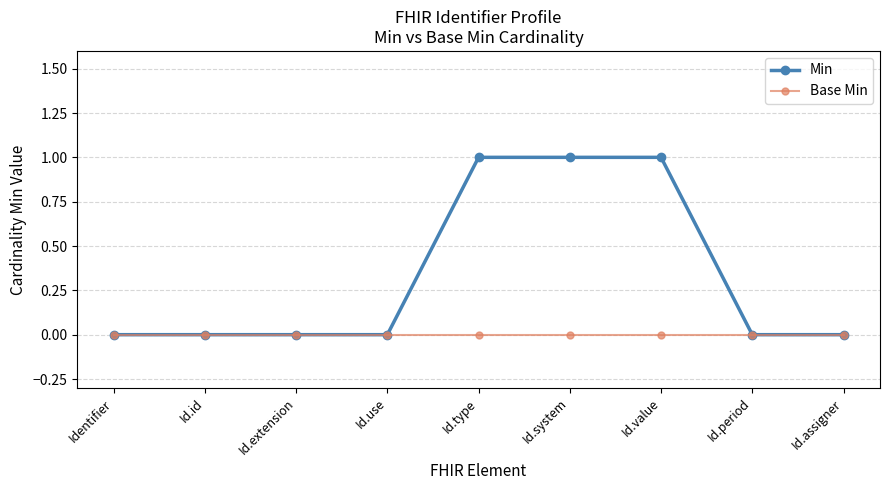

Reading left to right, list all the values displayed in this chart.

Min: Identifier=0	Id.id=0	Id.extension=0	Id.use=0	Id.type=1	Id.system=1	Id.value=1	Id.period=0	Id.assigner=0
Base Min: Identifier=0	Id.id=0	Id.extension=0	Id.use=0	Id.type=0	Id.system=0	Id.value=0	Id.period=0	Id.assigner=0